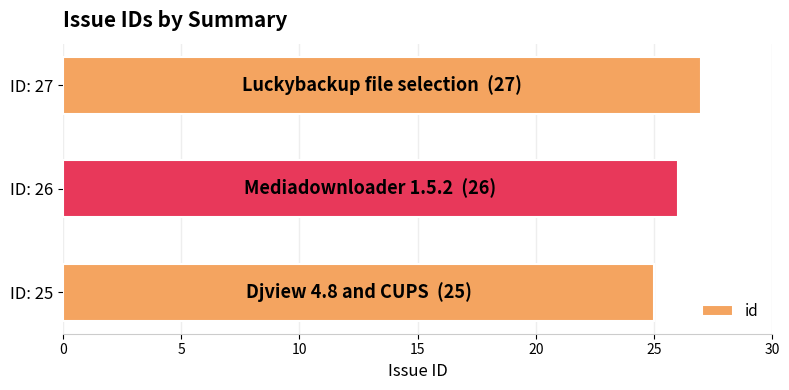

What is the average value?

26